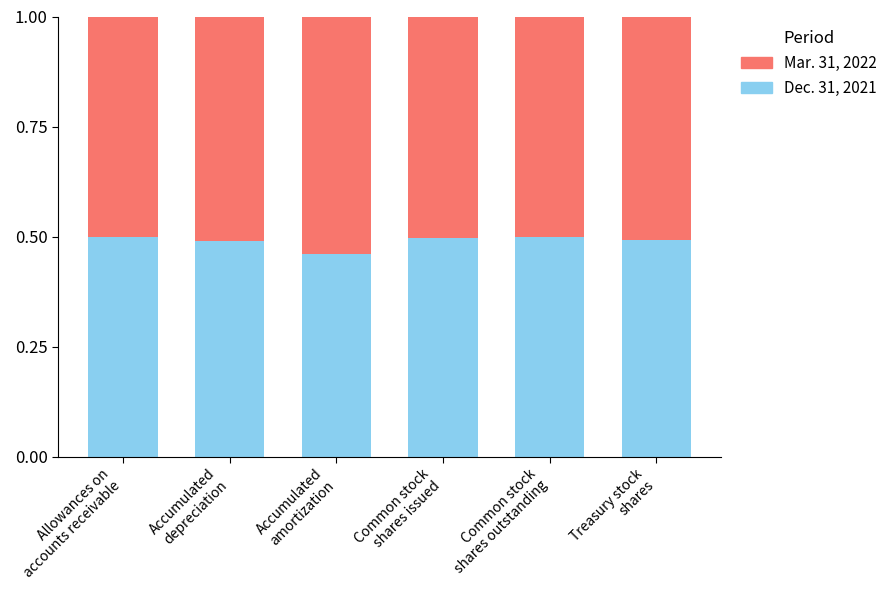

Count the Dec. 31, 2021 values in the range 0 to 1.

6